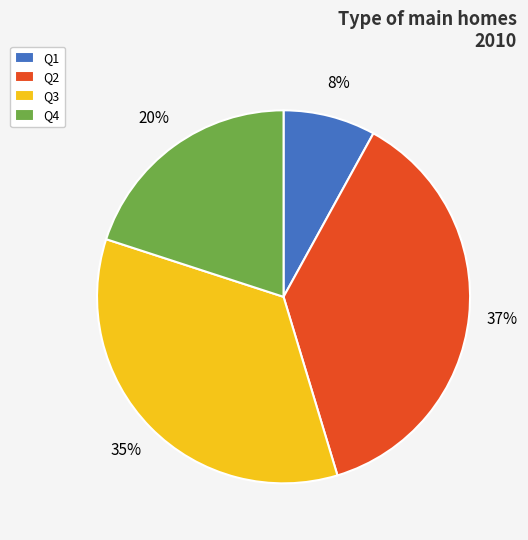

What is the ratio of the value at Q1 to the value at Q4?

0.4